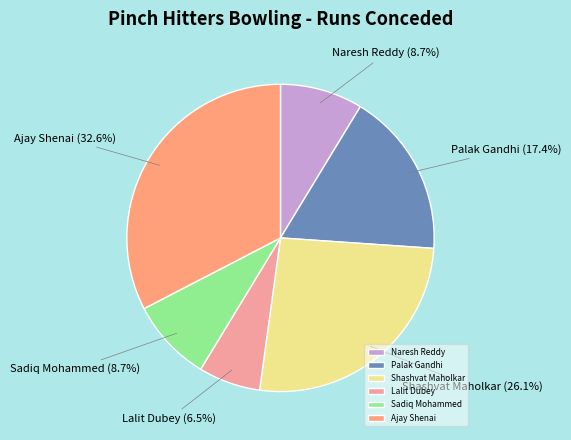

What is the ratio of the value at Naresh Reddy to the value at Palak Gandhi?

0.5